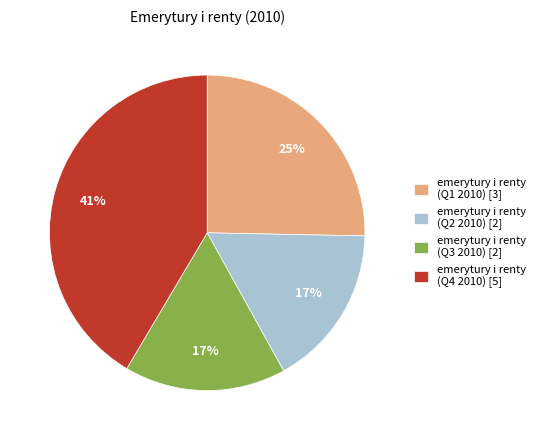

Is it true that emerytury i renty (Q3 2010) [2] is 26% of the pie?

False